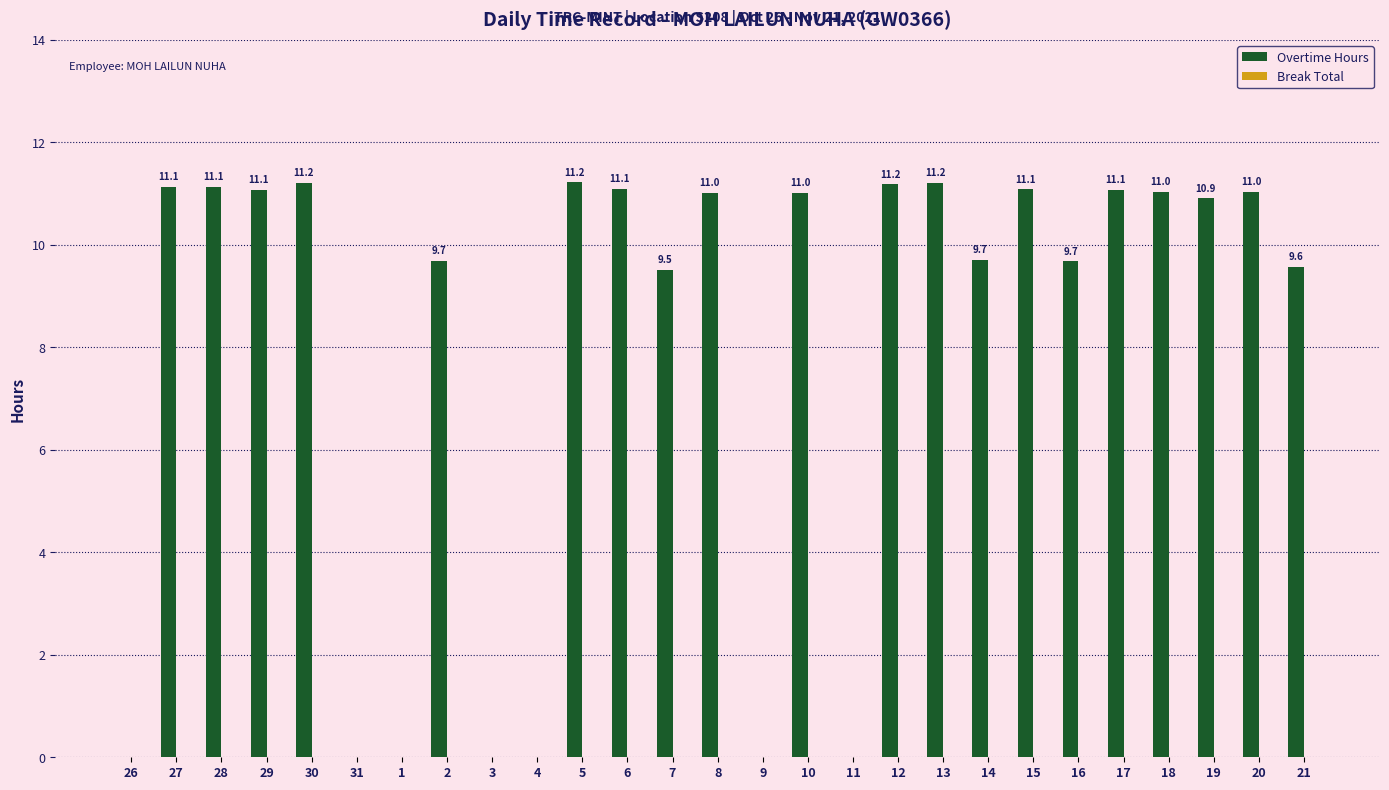

What is the ratio of the value at 13 to the value at 16?

1.2